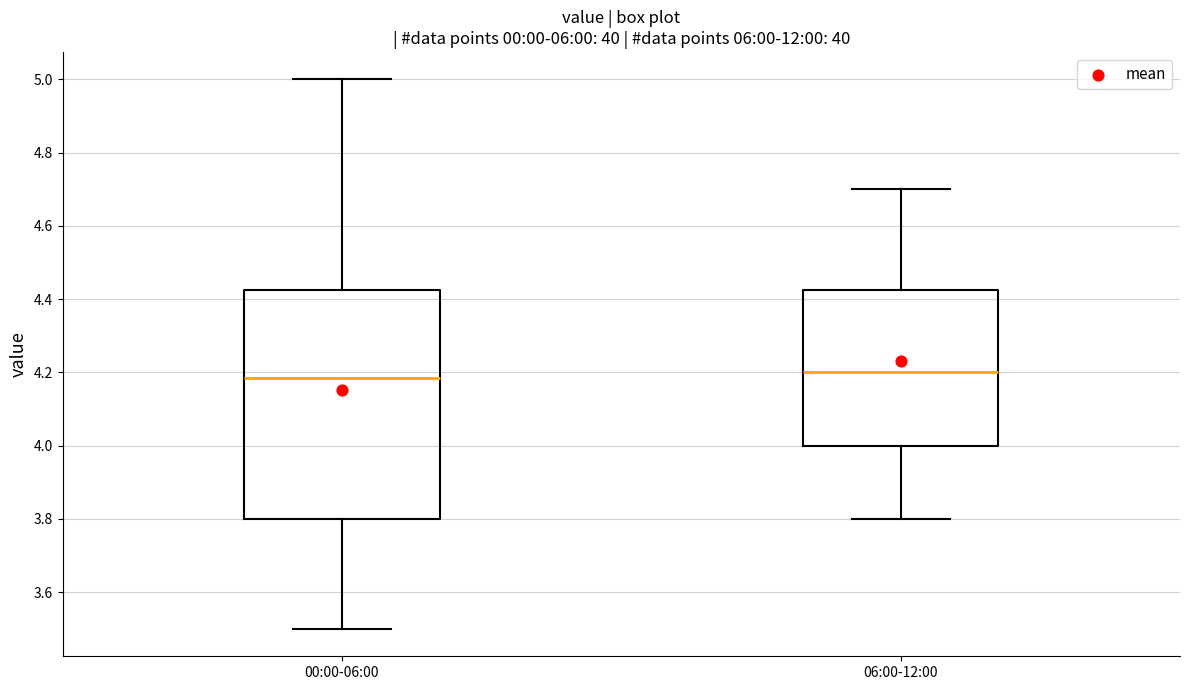

Where does the upper whisker of the box for 00:00-06:00 end on the y-axis? The values are not printed on the chart, so give them approximately, as read against the axis.

5.00